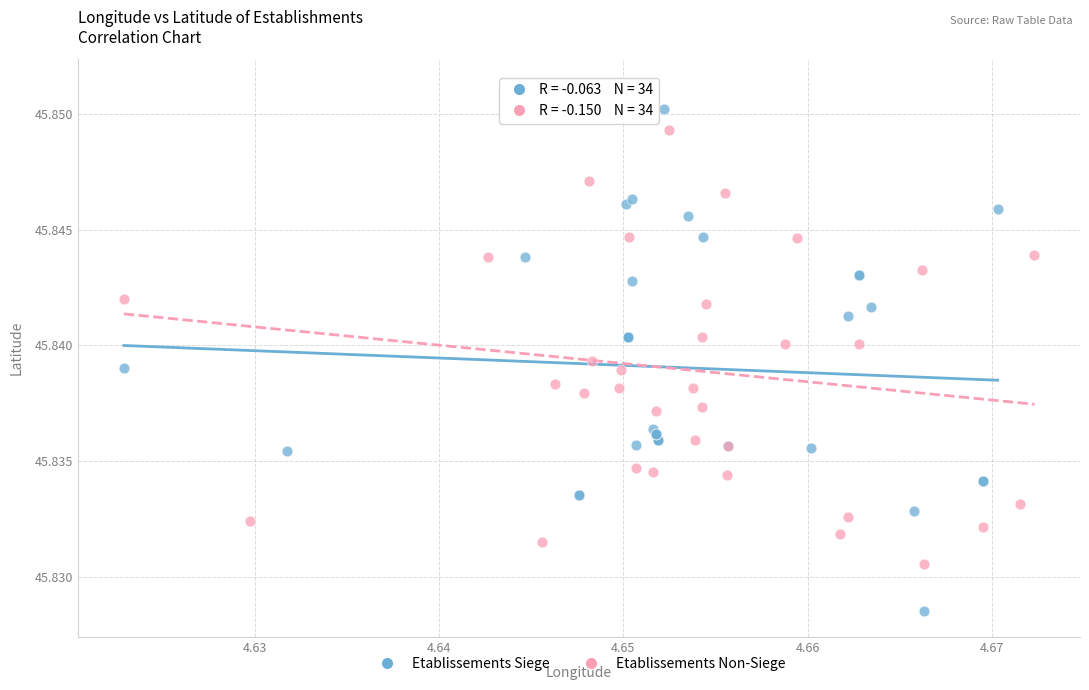

Which series reaches the minimum Y coordinate?

Etablissements Siege